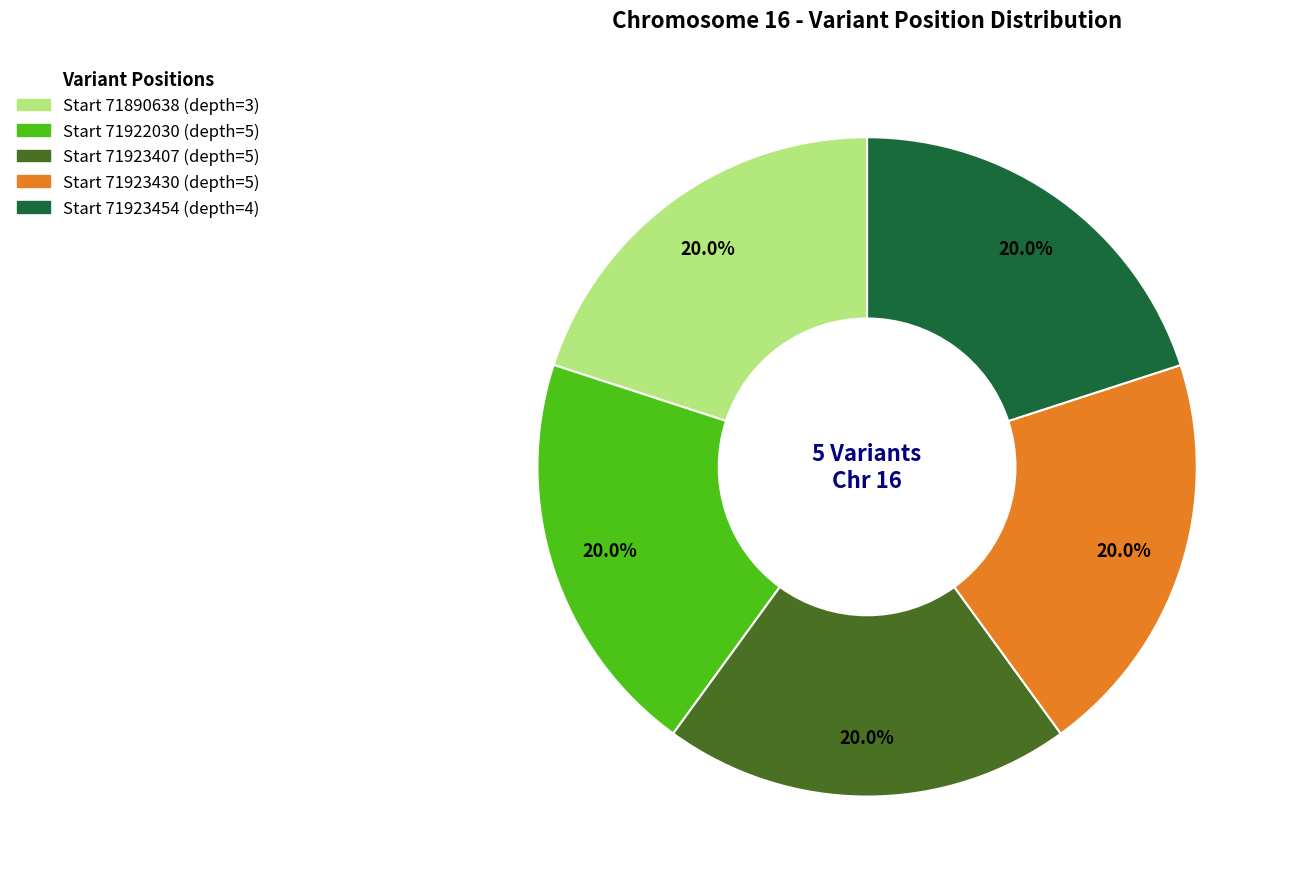

Is there any slice that represents more than half of the pie?

No